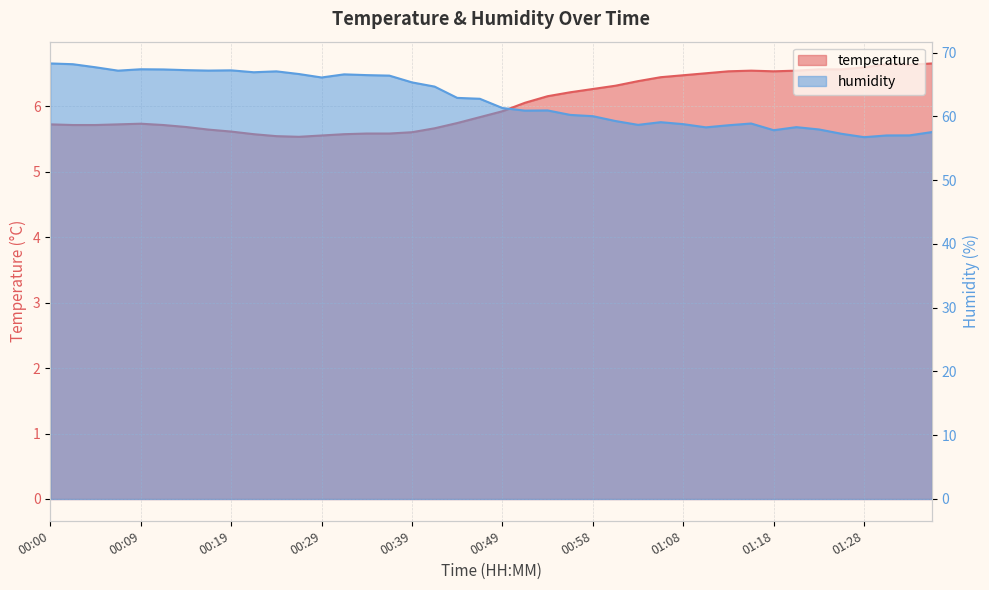

True or false: humidity and temperature intersect in this chart.

False